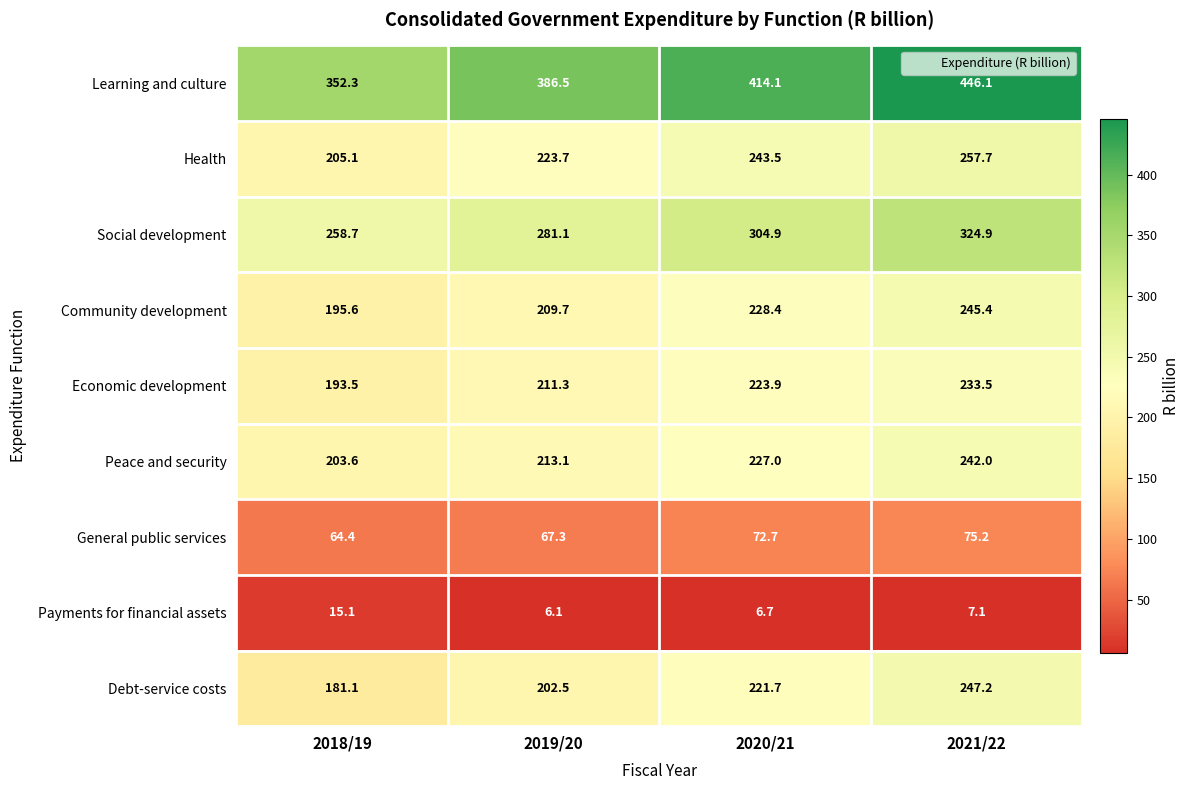

Which category has the highest value across all series?

2021/22